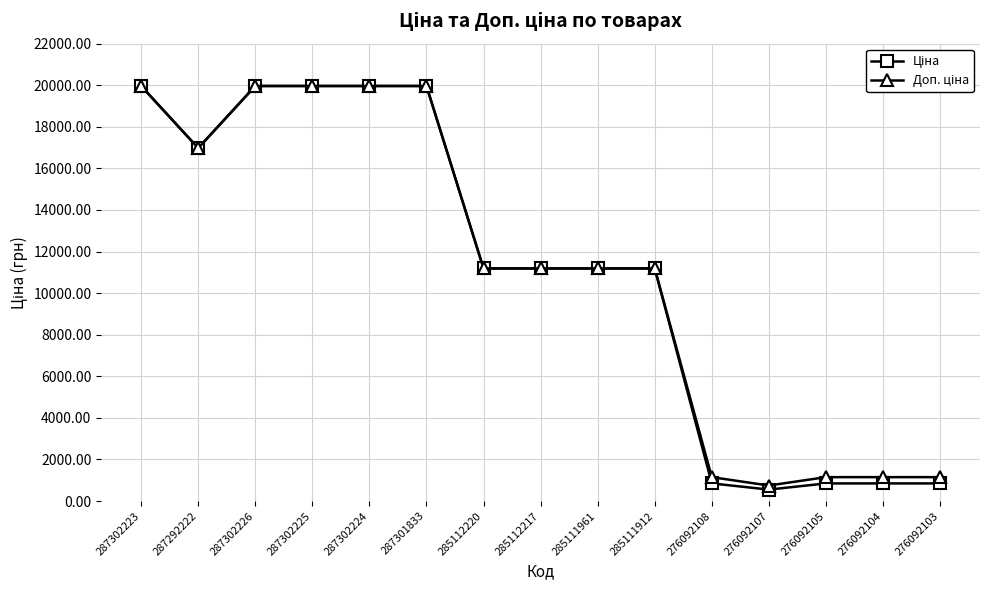

What is the maximum value shown in the chart?

19964.2